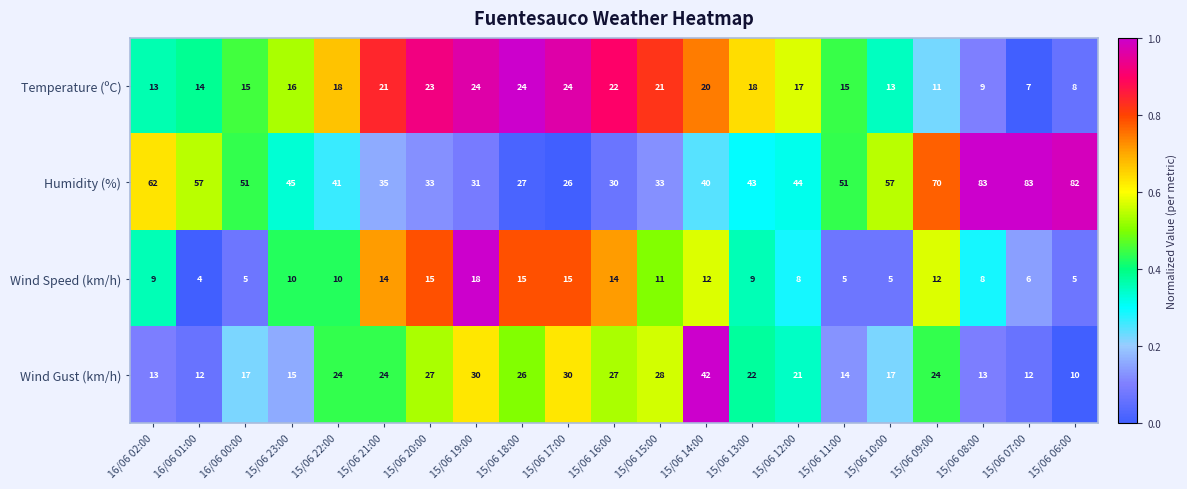

How many categories are shown in the chart?

21